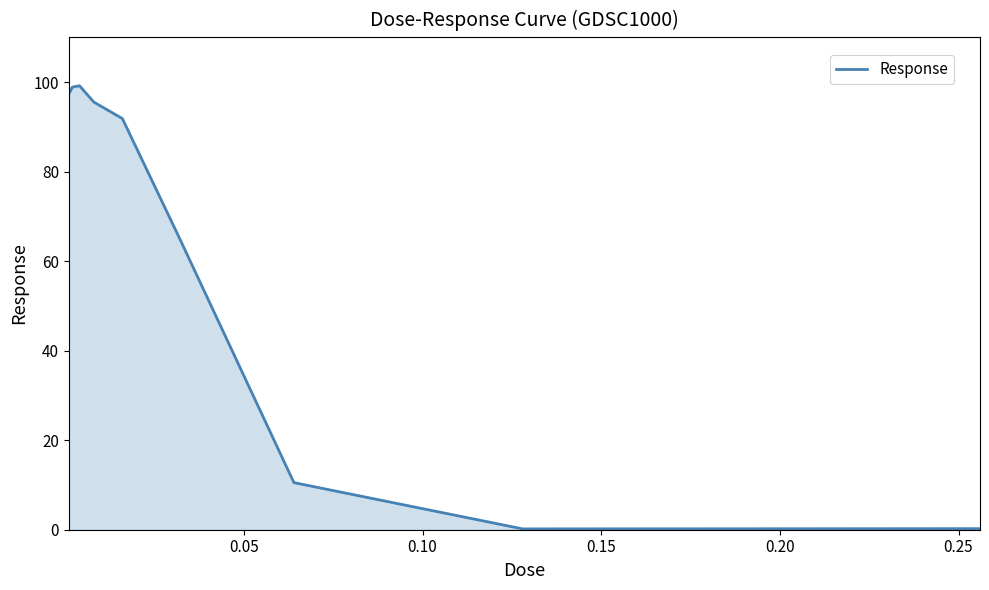

Does the chart have visible grid lines?

No